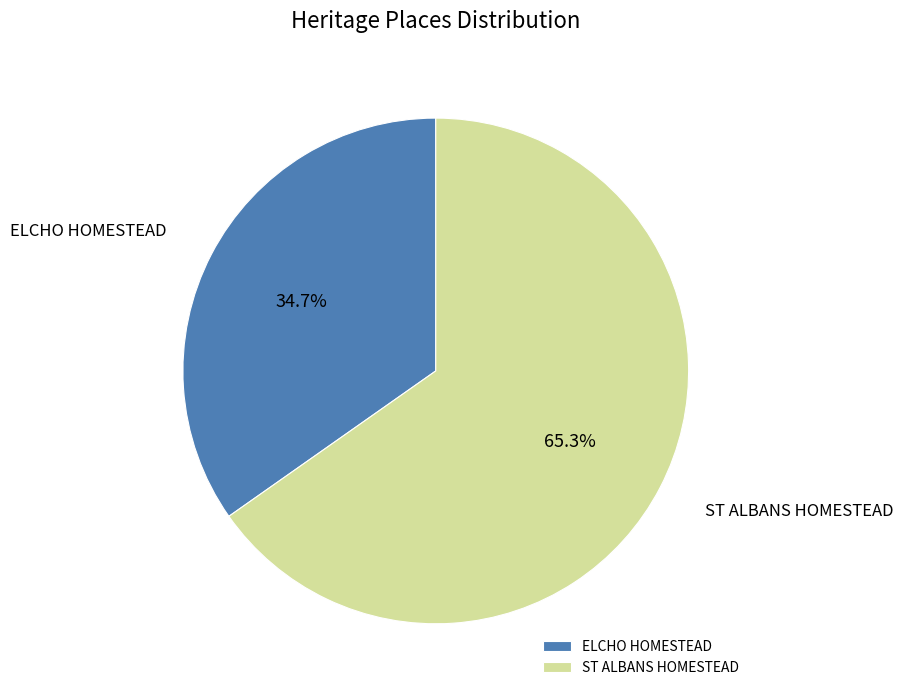

Which slice is the largest?

ST ALBANS HOMESTEAD